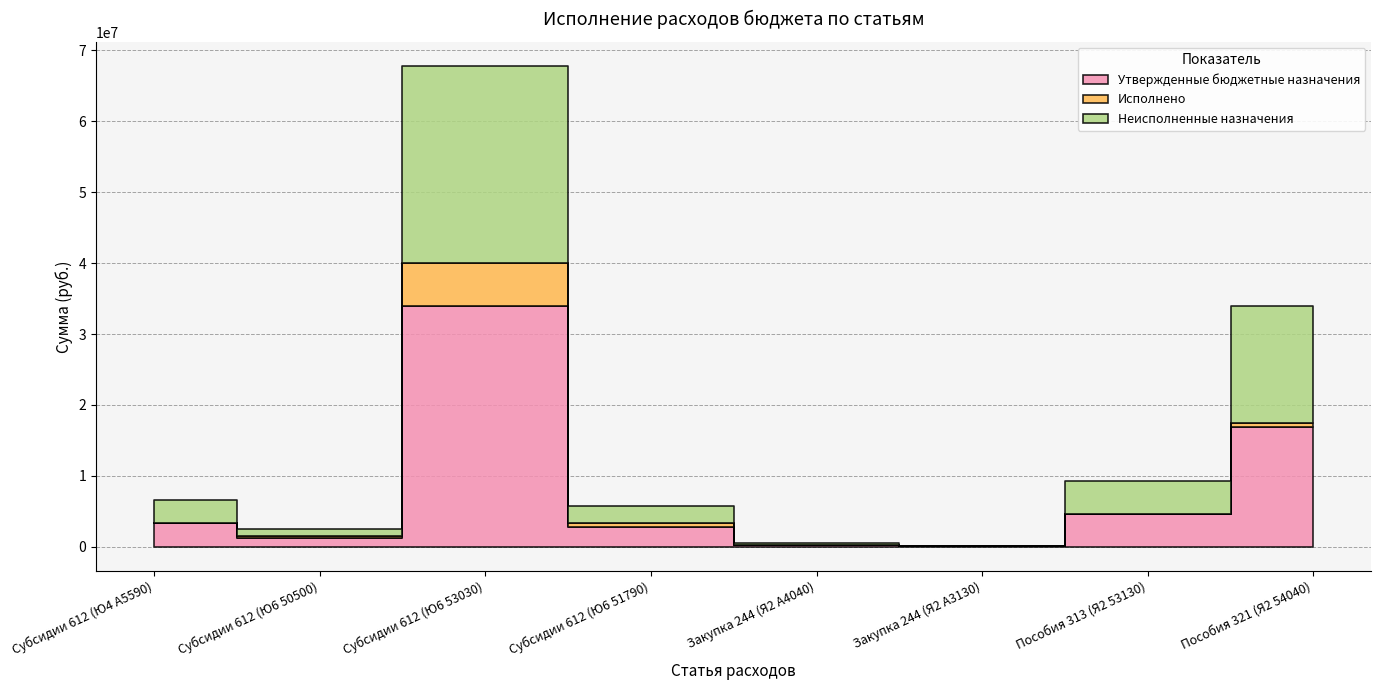

Does the chart display data point markers on the line(s)?

No